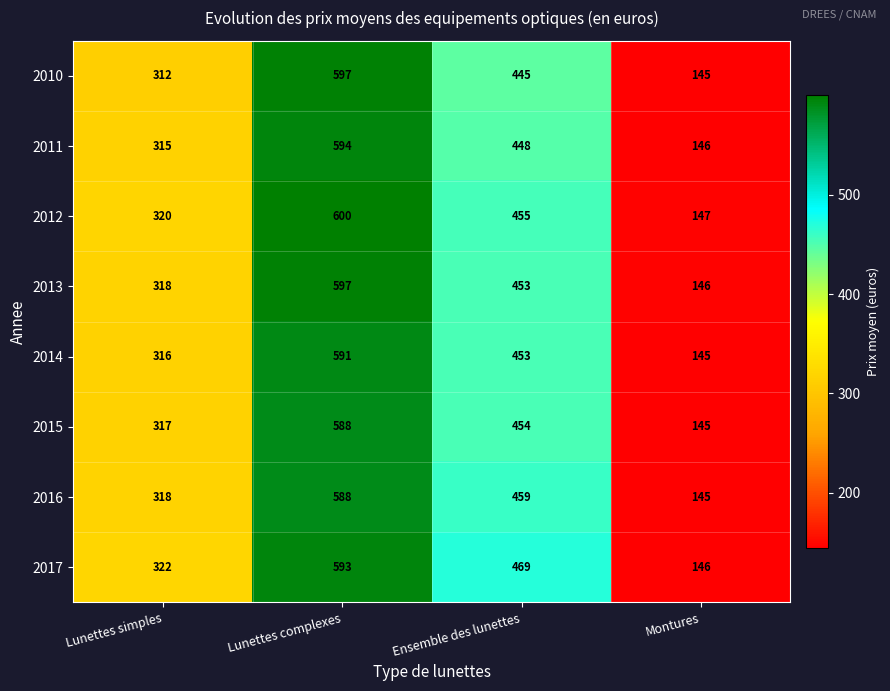

Between Lunettes complexes and Montures, which series saw the biggest shift?

2012